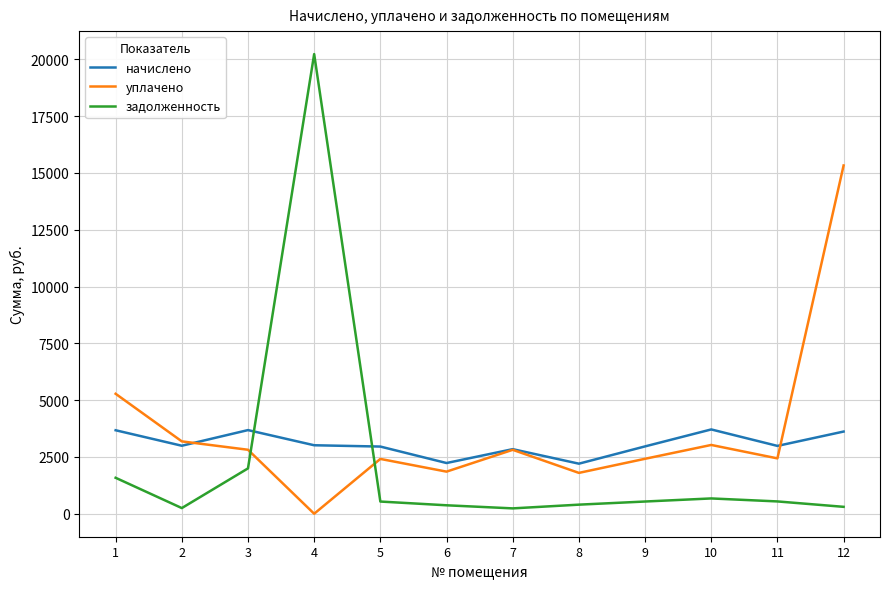

Rank the series by their maximum value, from lowest to highest.

начислено, уплачено, задолженность